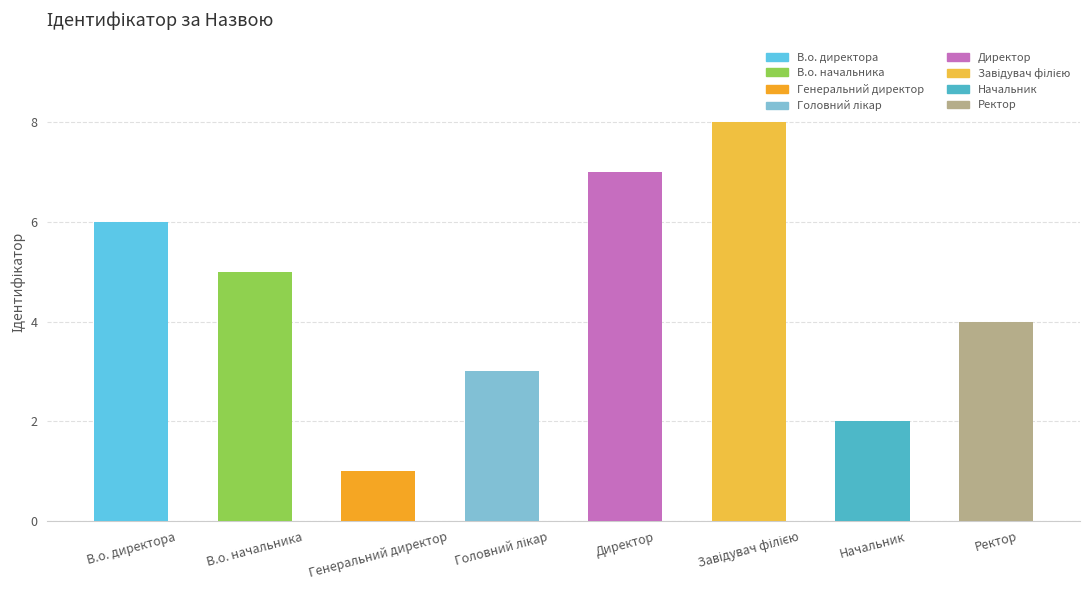

Which label corresponds to the smallest value in the chart?

Генеральний директор